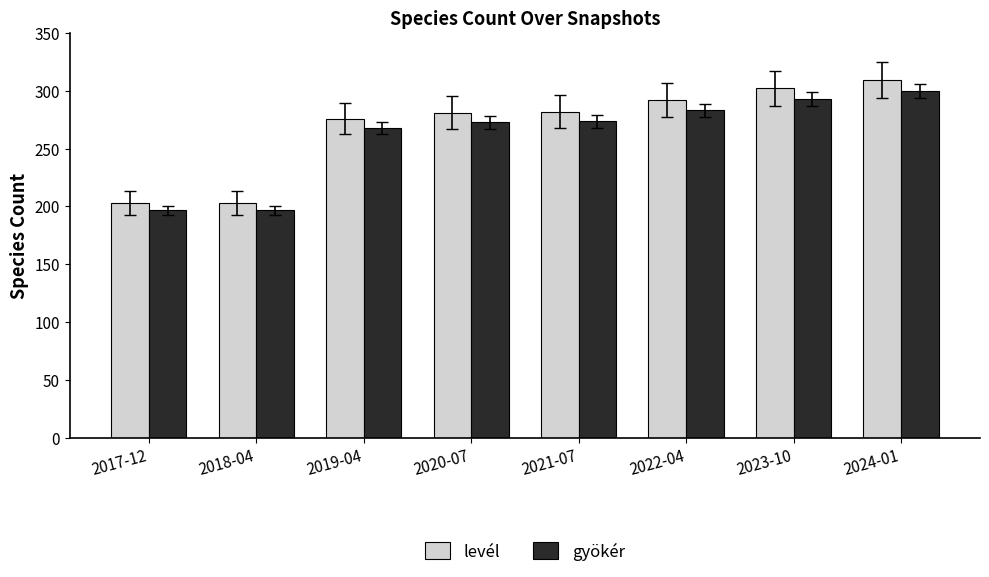

Rank the series by their maximum value, from highest to lowest.

levél, gyökér